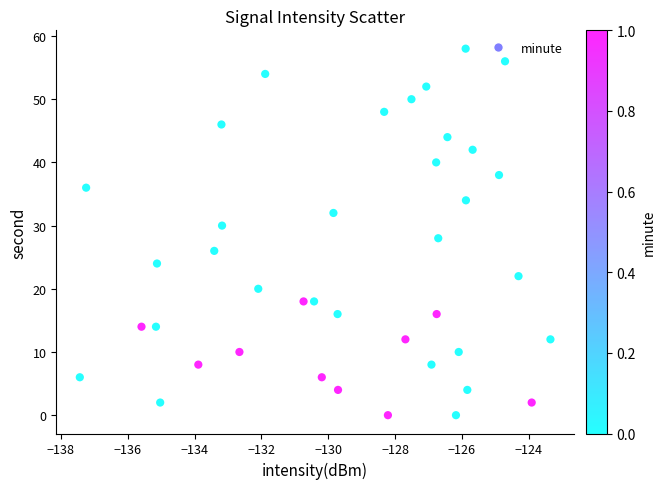

What is the range of Y values (max minus min)?

58